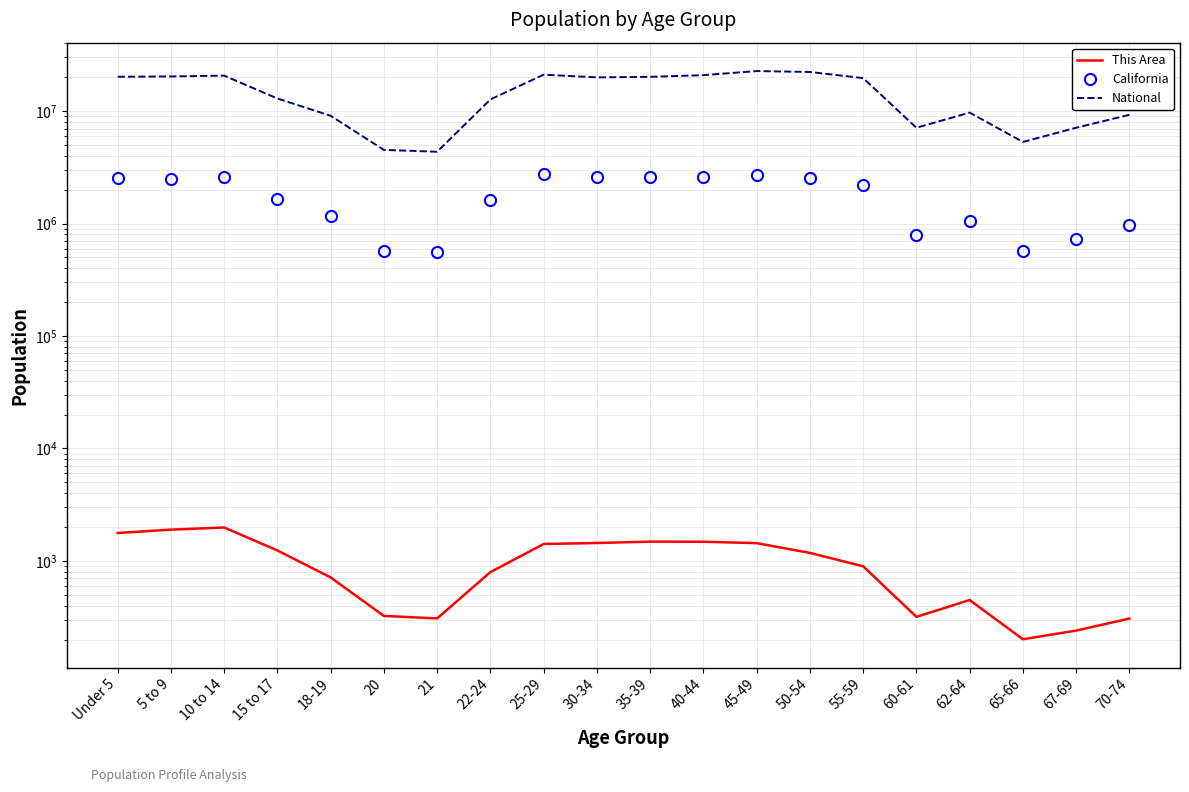

What is the sum of the This Area values at 35-39 and 22-24?

2279